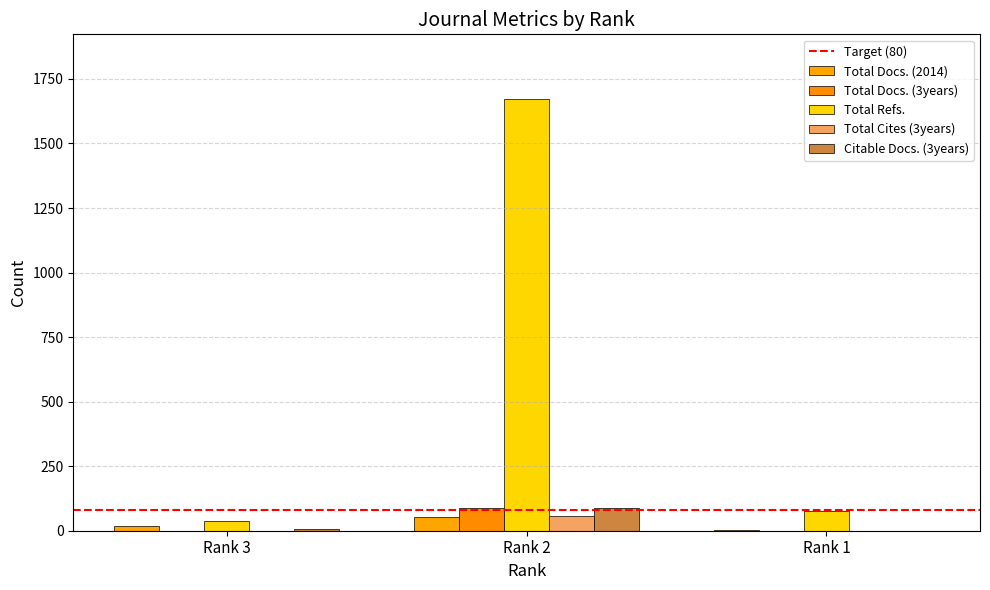

Count the number of data series in this chart.

5